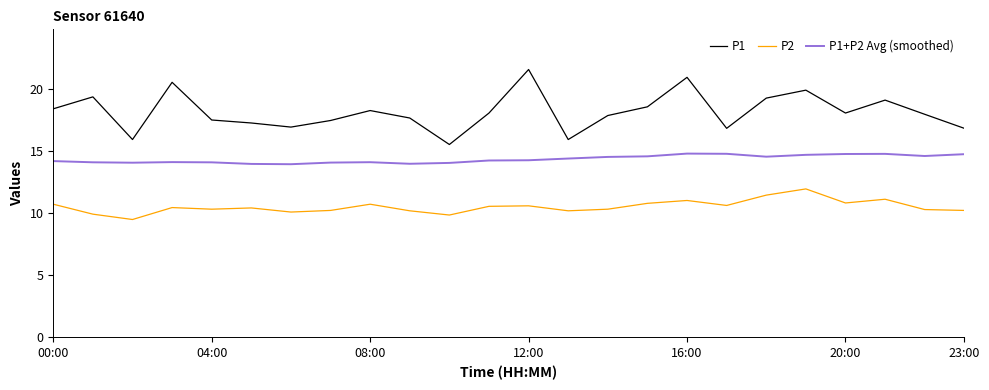

Which series has the largest range (max minus min)?

P1